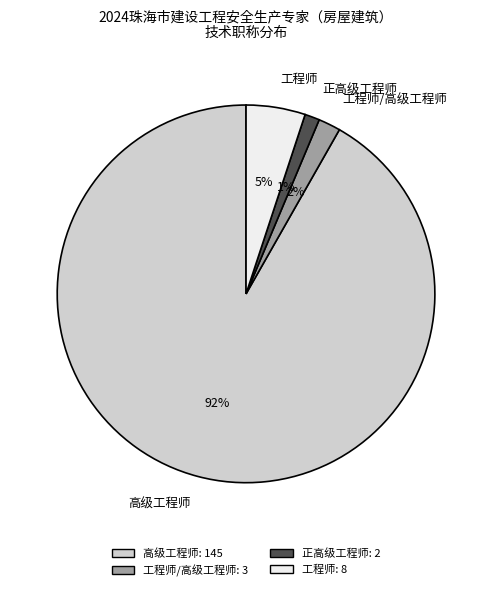

Which slice is the largest?

高级工程师